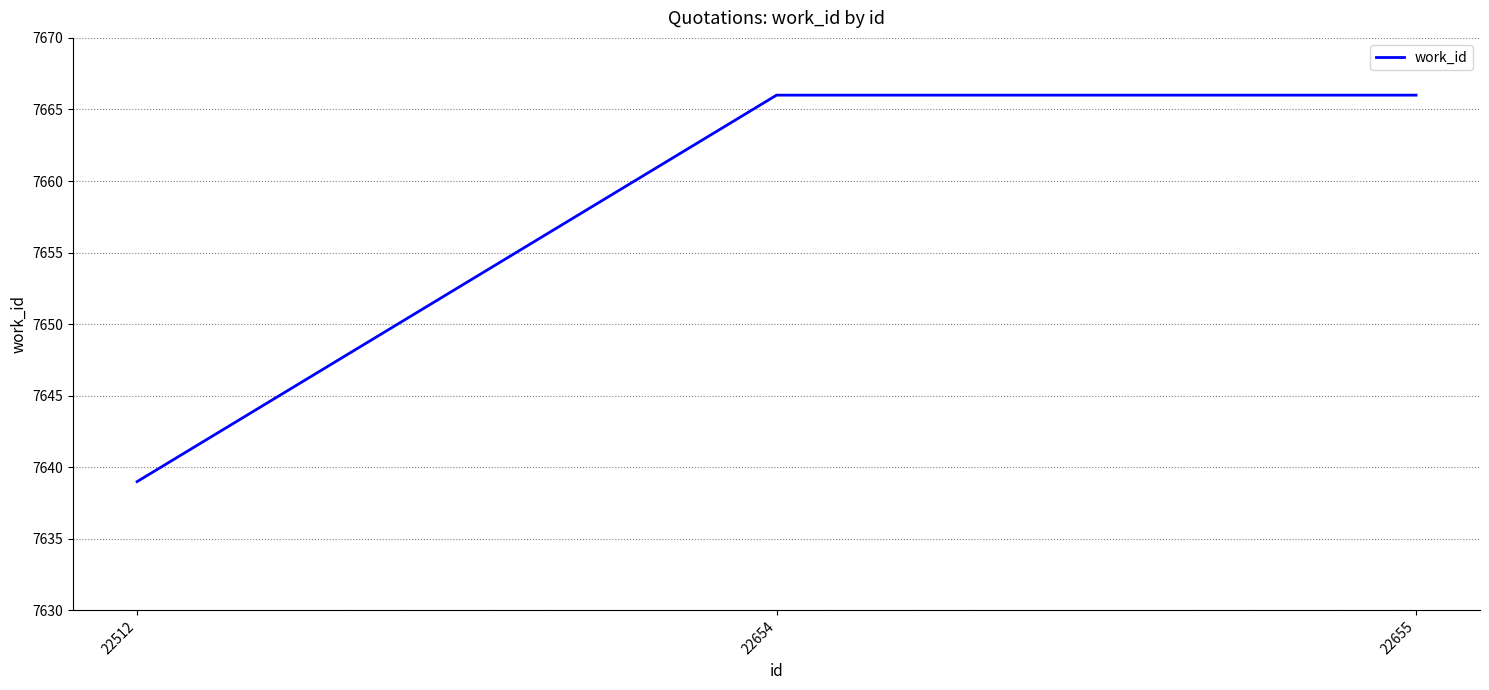

What is the sum of the values at 22654 and 22512?

15305